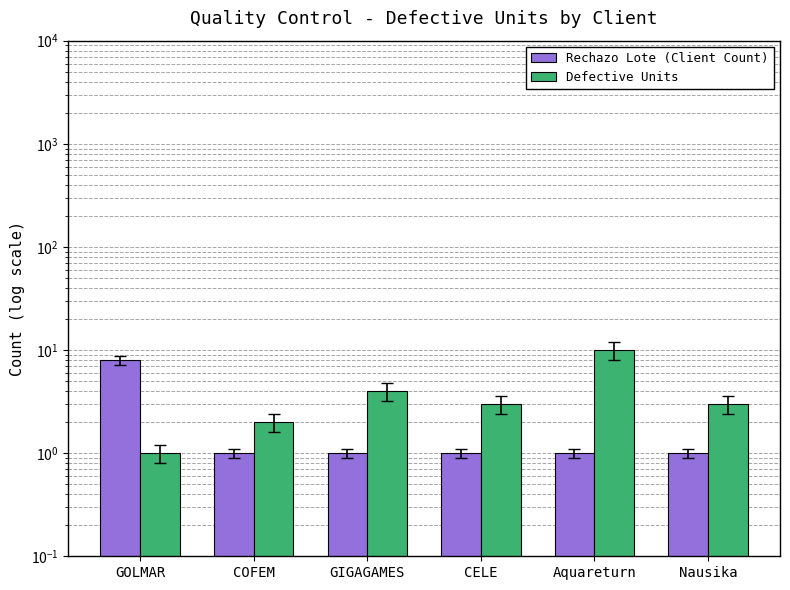

At which label does Rechazo Lote (Client Count) reach its minimum?

COFEM